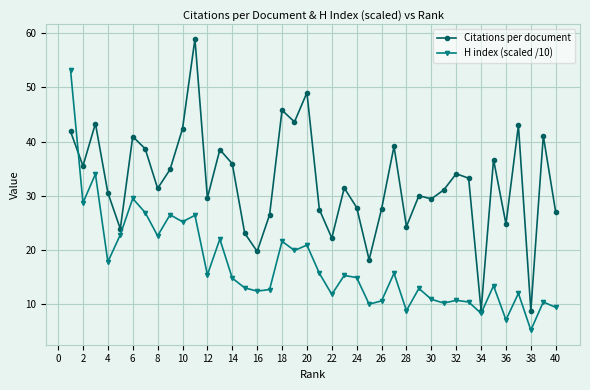

Which series ends up on top after the final intersection of Citations per document and H index (scaled /10)?

Citations per document